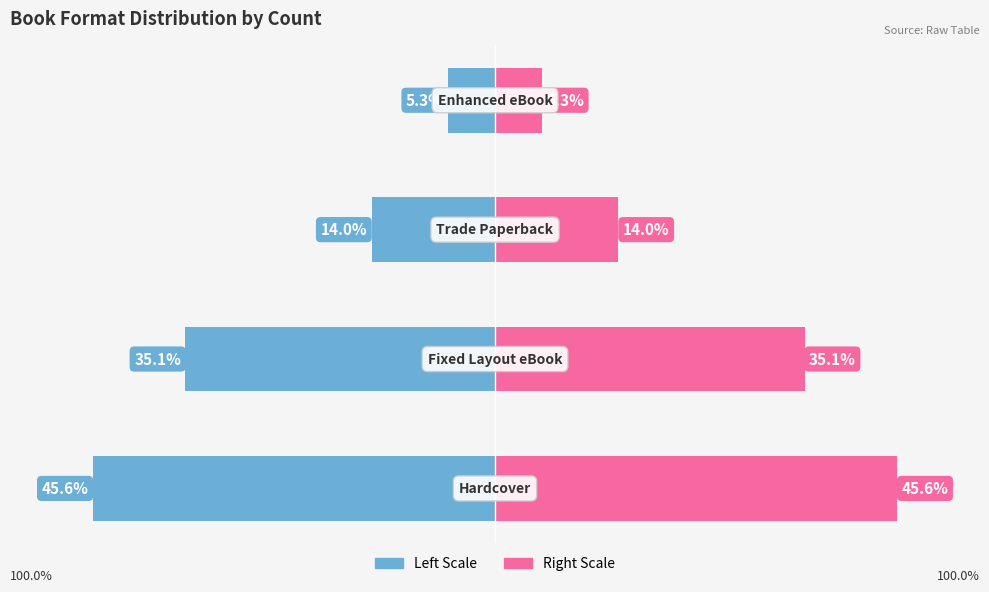

Reading left to right, what are all the values shown in this chart?

Count (left): 0=-45.6	1=-35.1	2=-14.0	3=-5.3
Count (right): 0=45.6	1=35.1	2=14.0	3=5.3